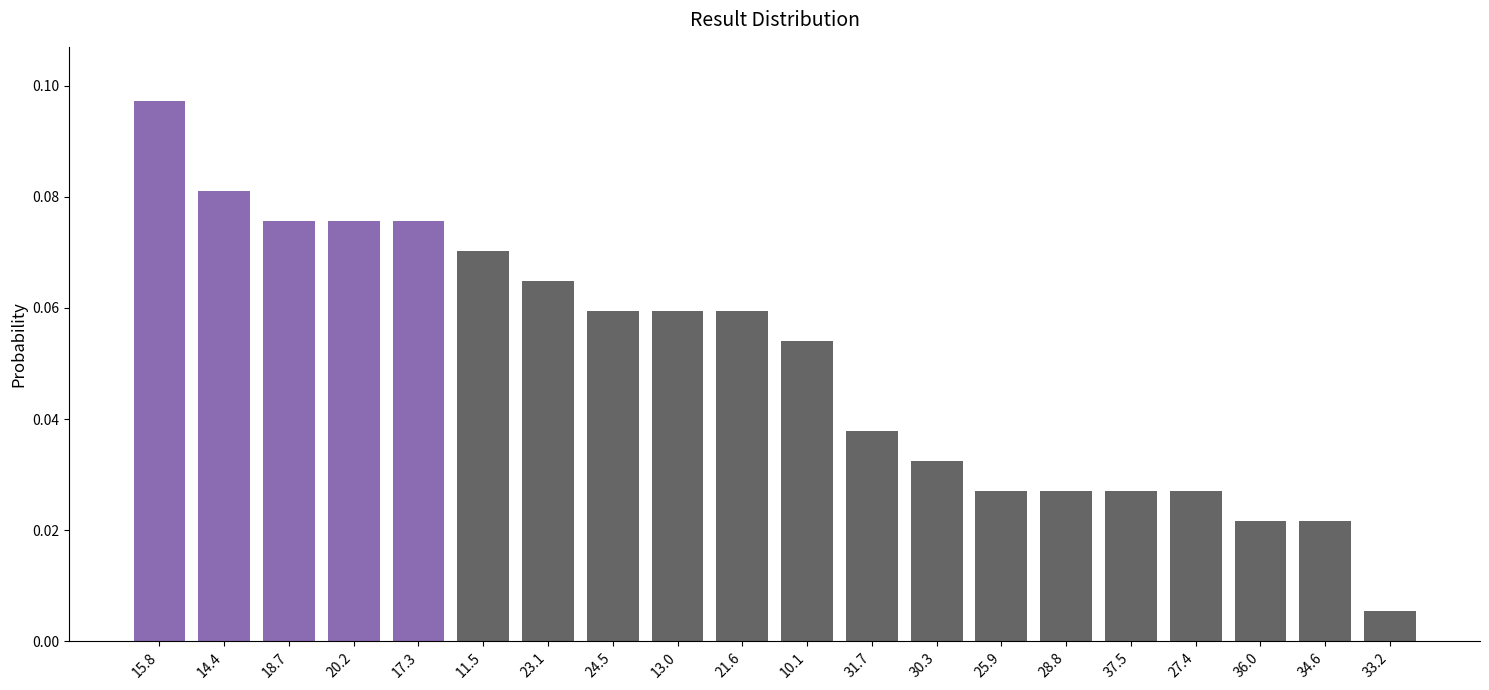

Which category has the lowest value across all series?

33.2